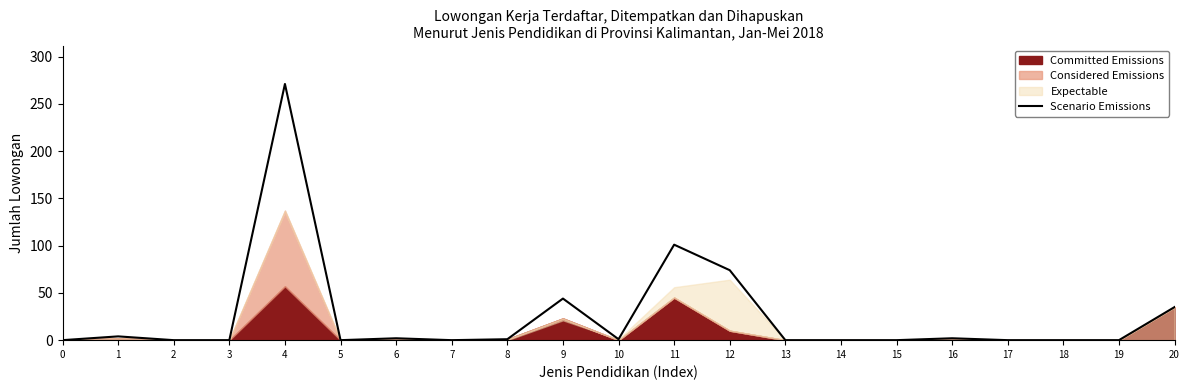

The chart shows a value of 0 at 3. True or false?

True